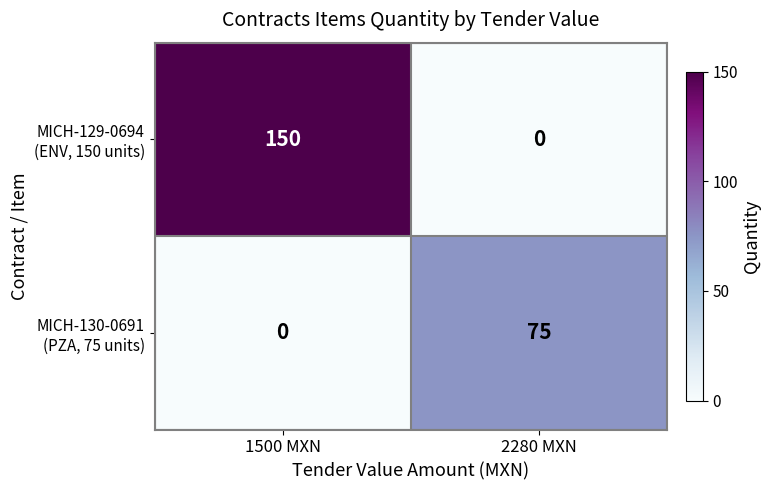

At which category is the sum across all series the highest?

1500 MXN